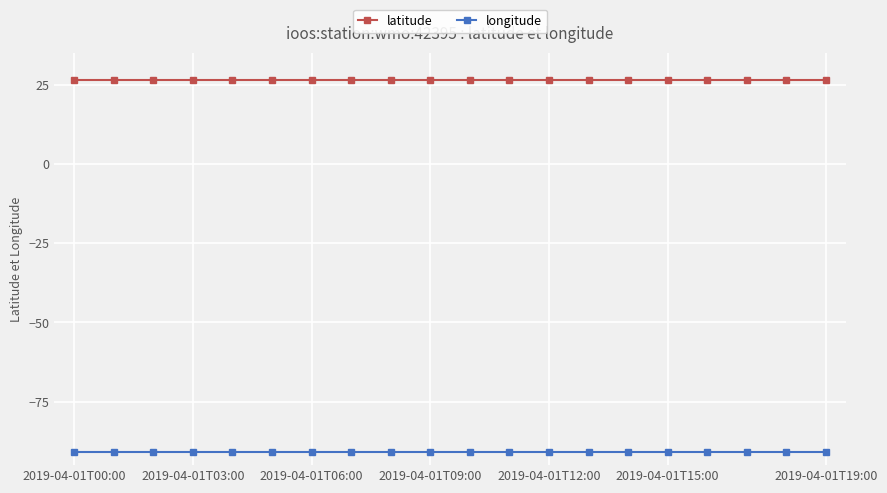

What is the sum of all longitude values?

-1815.8